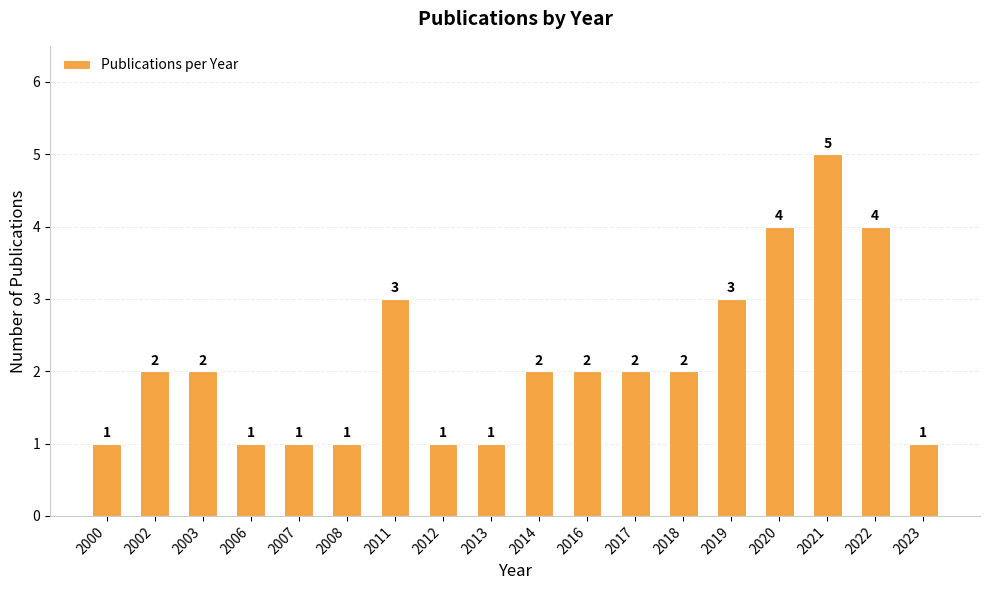

What is the change in value from 2007 to 2019?

+2